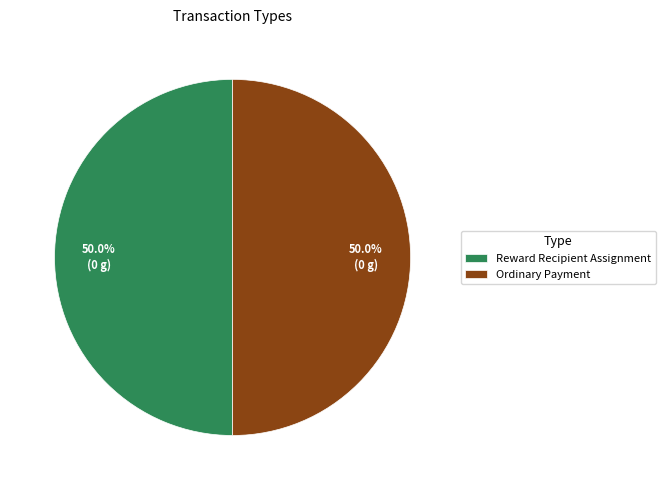

To the nearest percent, what portion does Ordinary Payment represent?

50%